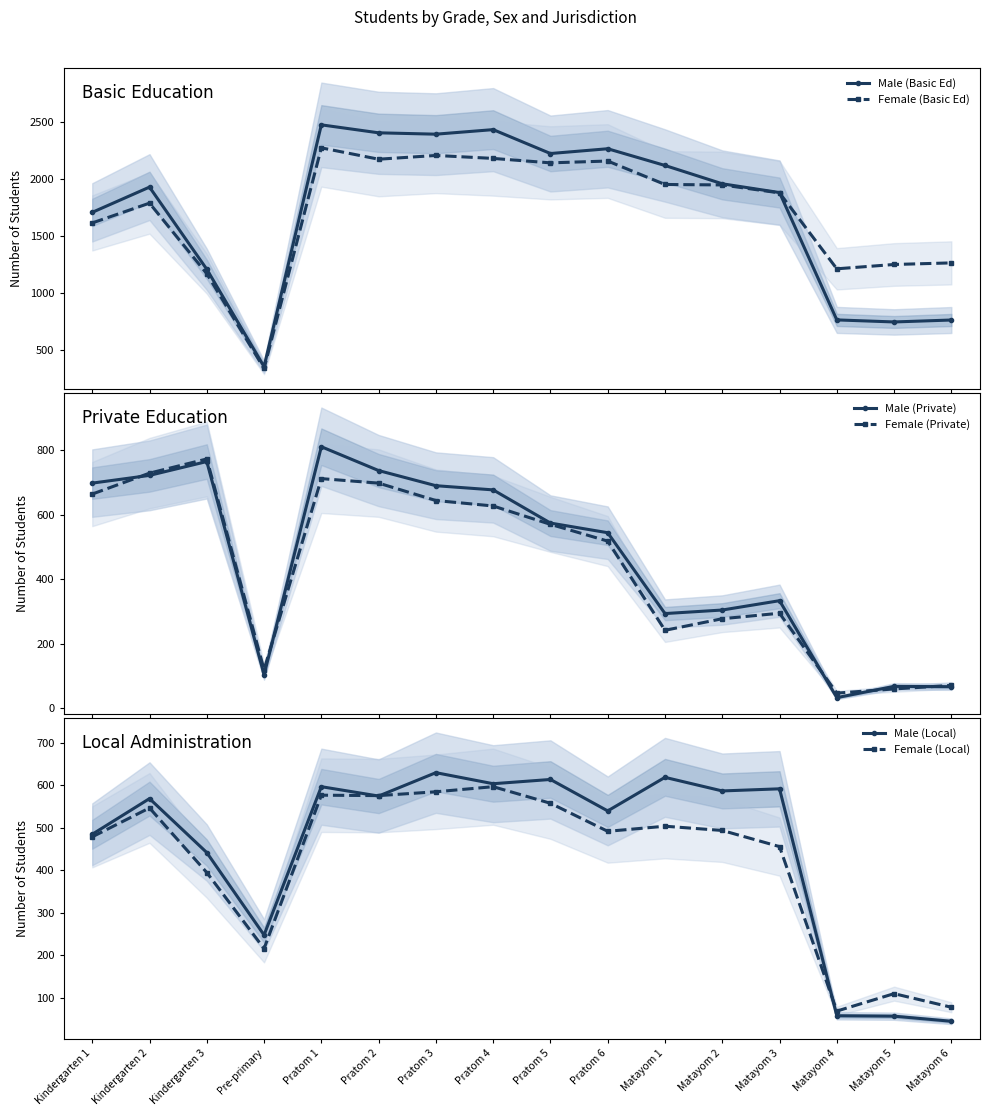

Which has a higher value, Matayom 6 or Pratom 4?

Pratom 4